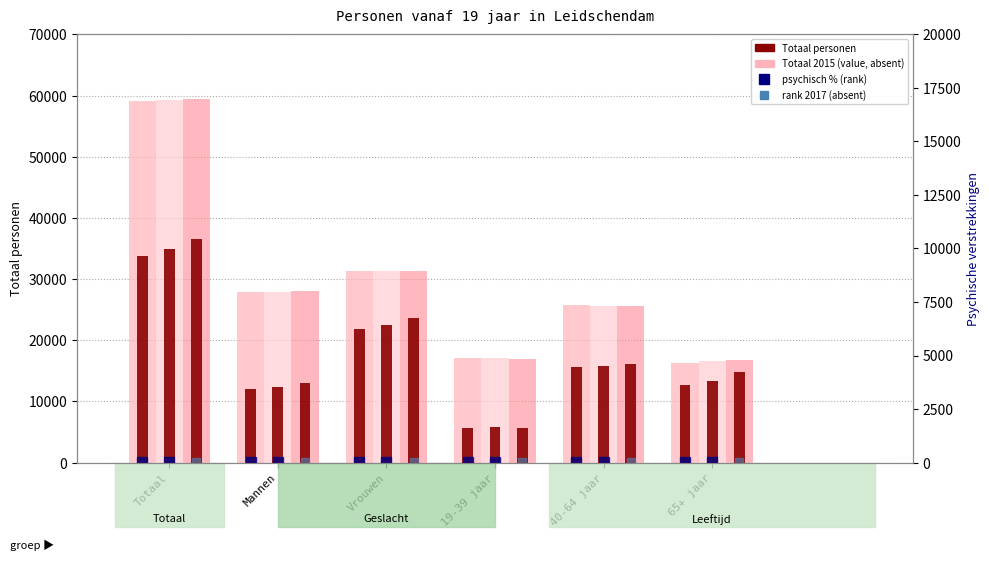

What is the sum of all Totaal 2017 values?

178075